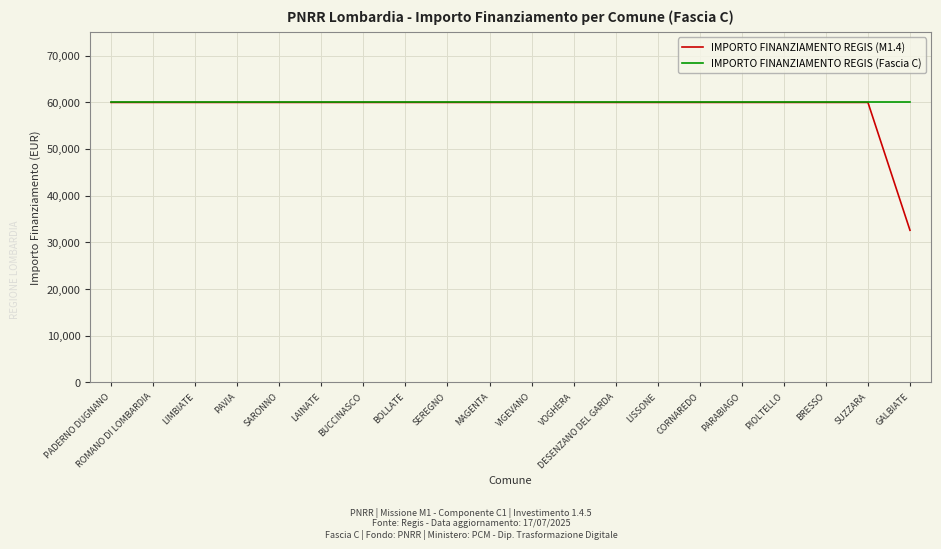

Reading left to right, extract all data points from this chart.

IMPORTO FINANZIAMENTO REGIS (M1.4): 59966	59966	59966	59966	59966	59966	59966	59966	59966	59966	59966	59966	59966	59966	59966	59966	59966	59966	59966	32589
IMPORTO FINANZIAMENTO REGIS (Fascia C): 59966	59966	59966	59966	59966	59966	59966	59966	59966	59966	59966	59966	59966	59966	59966	59966	59966	59966	59966	59966